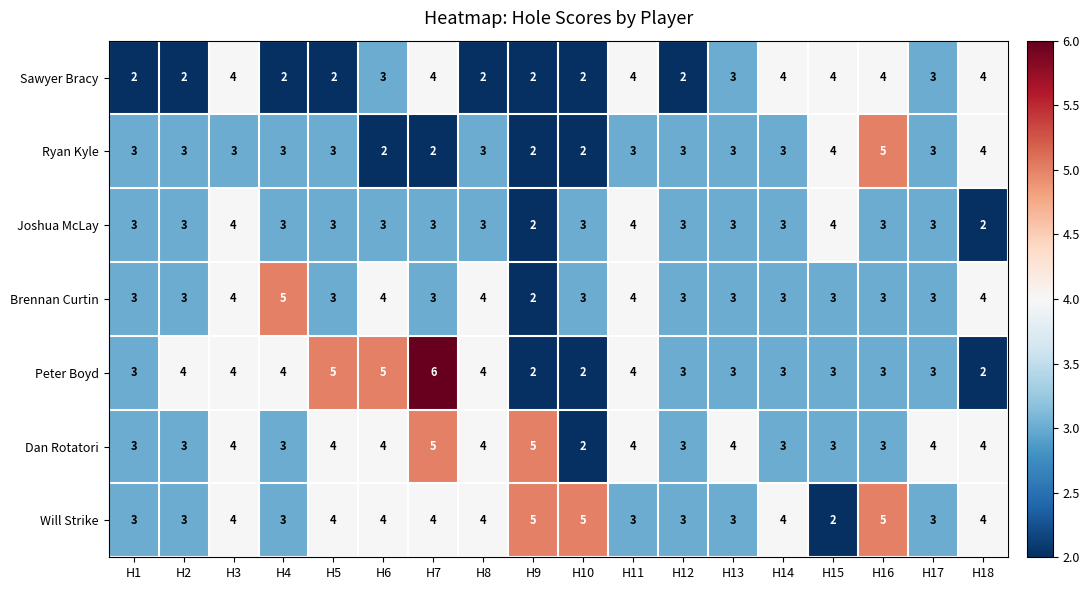

The value of Ryan Kyle at H12 is 3. True or false?

True